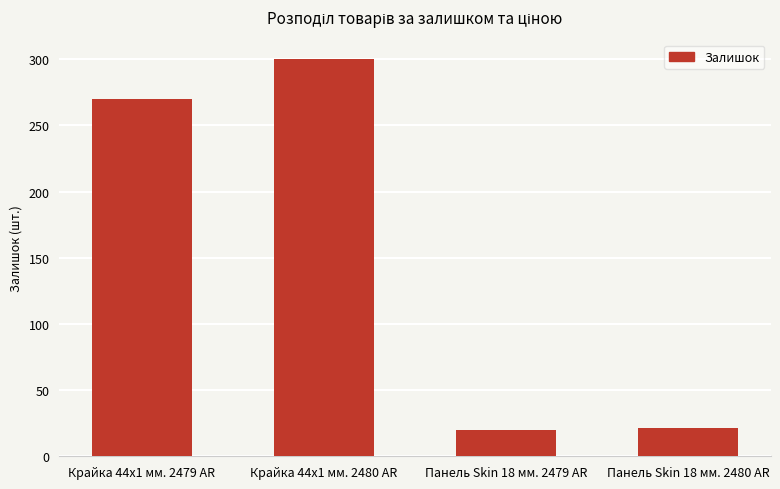

Where is the data nearest to the value 160?

Крайка 44x1 мм. 2479 AR